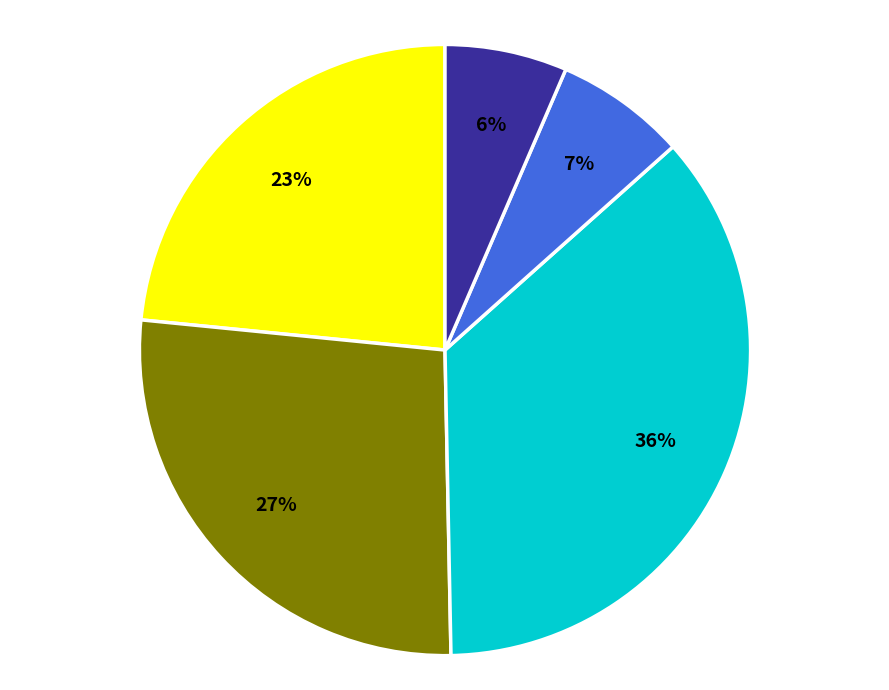

Does any single category account for the majority?

No